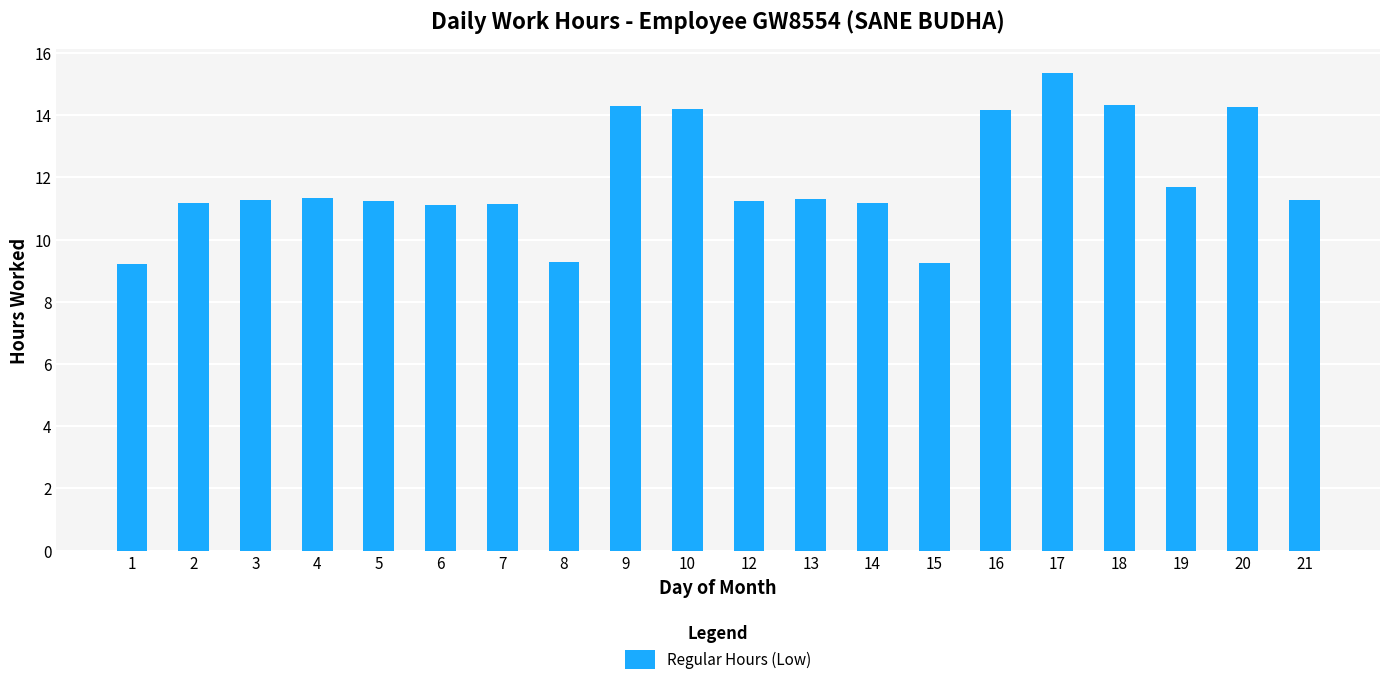

What is the approximate value at 16?

14.2